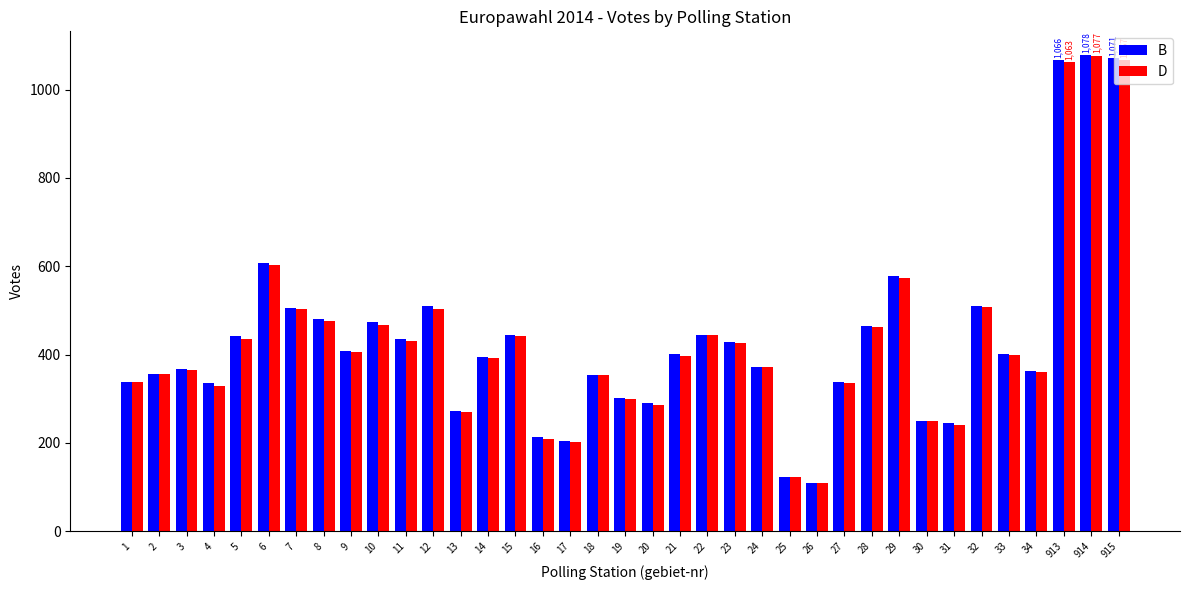

How many data points in B are less than 401?

18